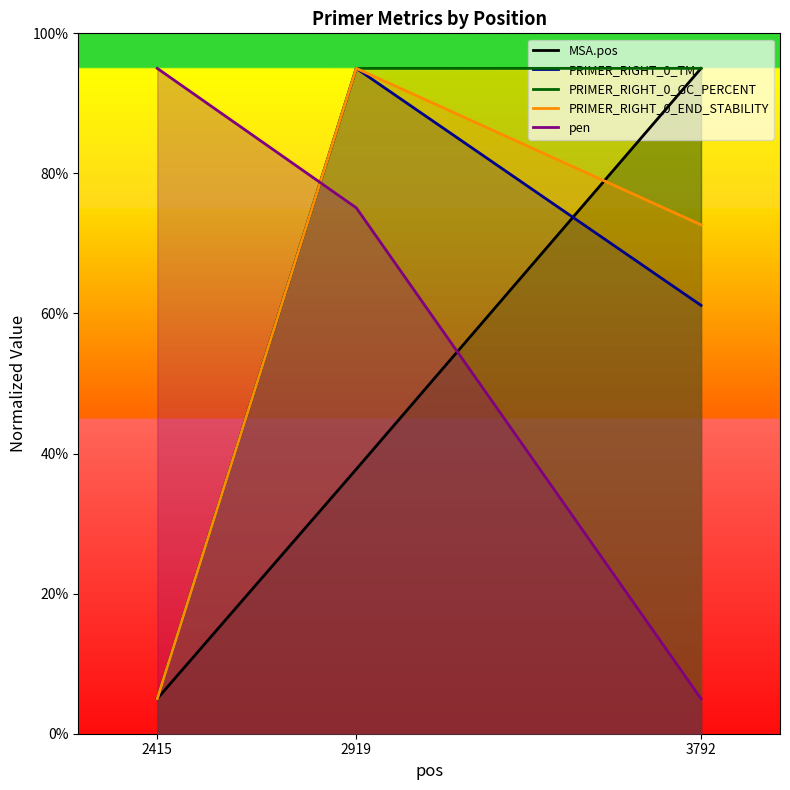

Between 2415 and 2919, which is larger?

2919